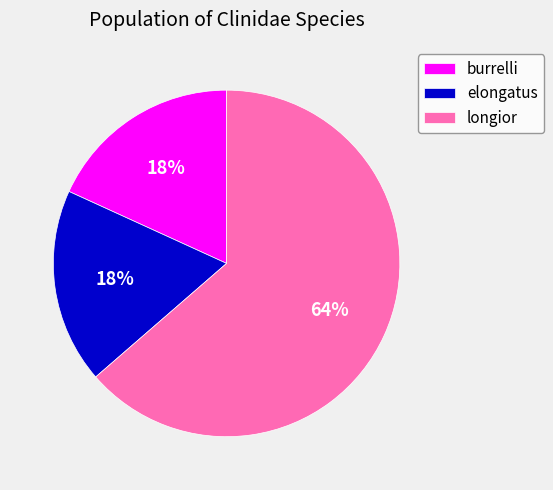

What percentage is the longior slice, to the nearest percent?

64%